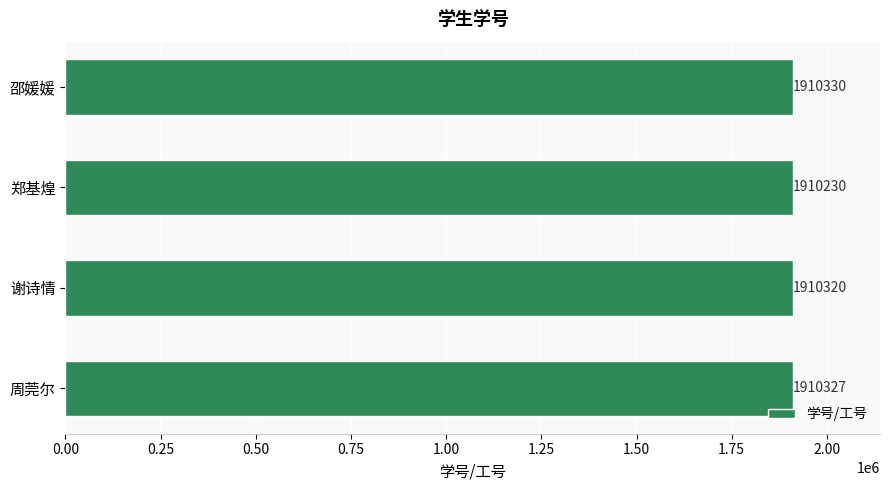

The chart shows a value of 1910330 at 邵媛媛. True or false?

True